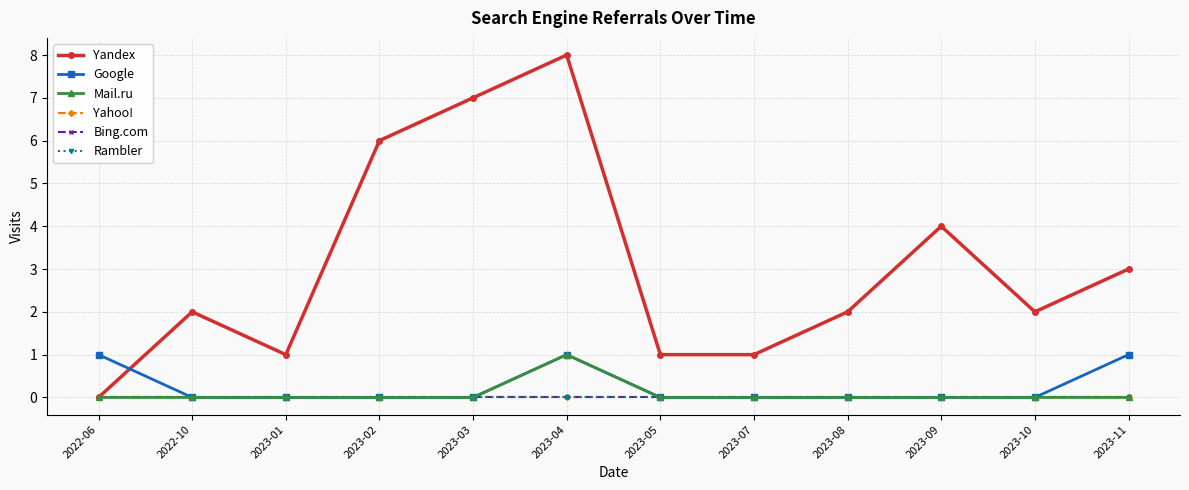

Reading left to right, transcribe all the data shown in this chart.

Yandex: 0	2	1	6	7	8	1	1	2	4	2	3
Google: 1	0	0	0	0	1	0	0	0	0	0	1
Mail.ru: 0	0	0	0	0	1	0	0	0	0	0	0
Yahoo!: 0	0	0	0	0	0	0	0	0	0	0	0
Bing.com: 0	0	0	0	0	0	0	0	0	0	0	0
Rambler: 0	0	0	0	0	0	0	0	0	0	0	0